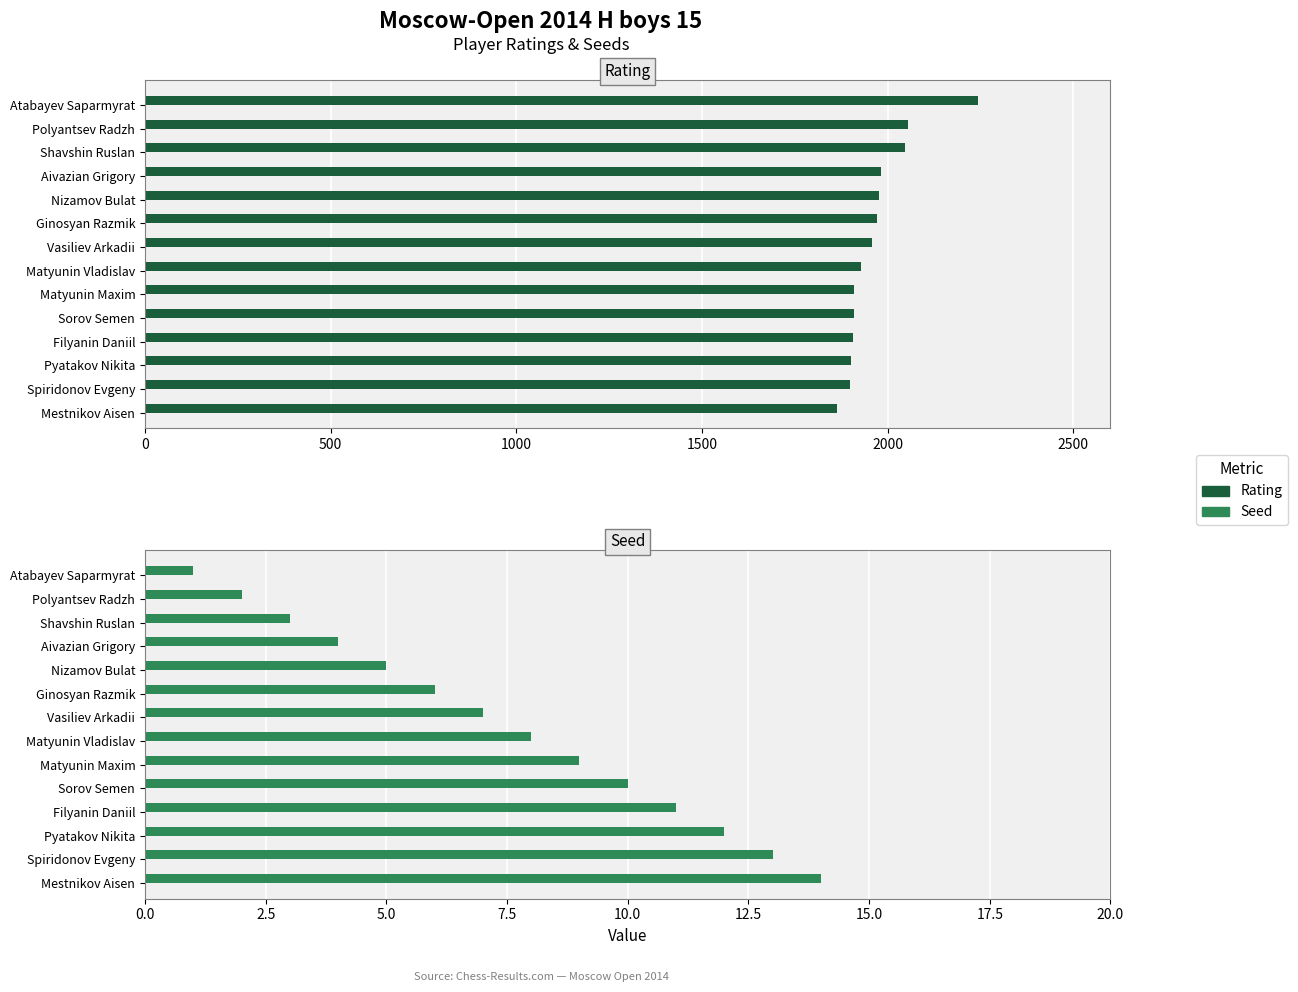

List the series in order of their overall mean, highest first.

Rating, Seed